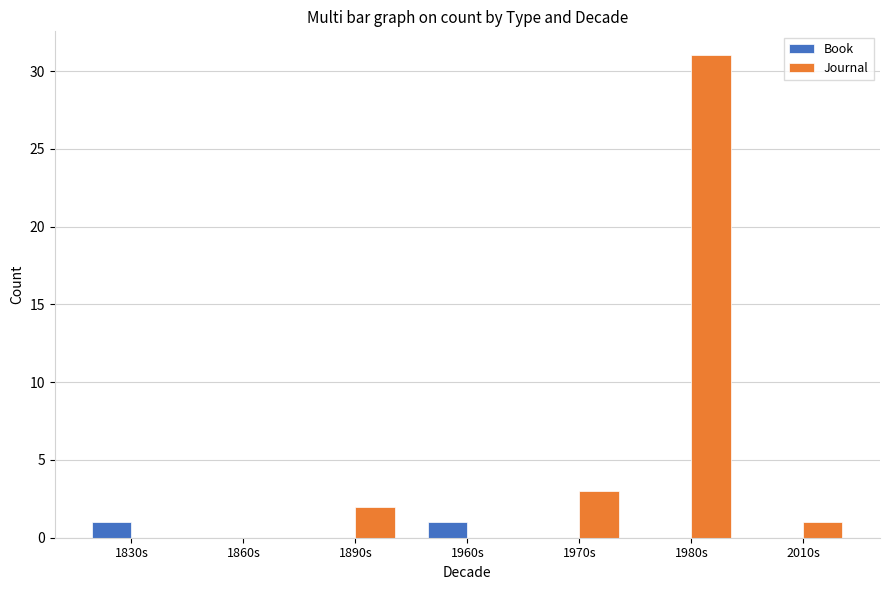

Which series has the largest total across all categories?

Journal